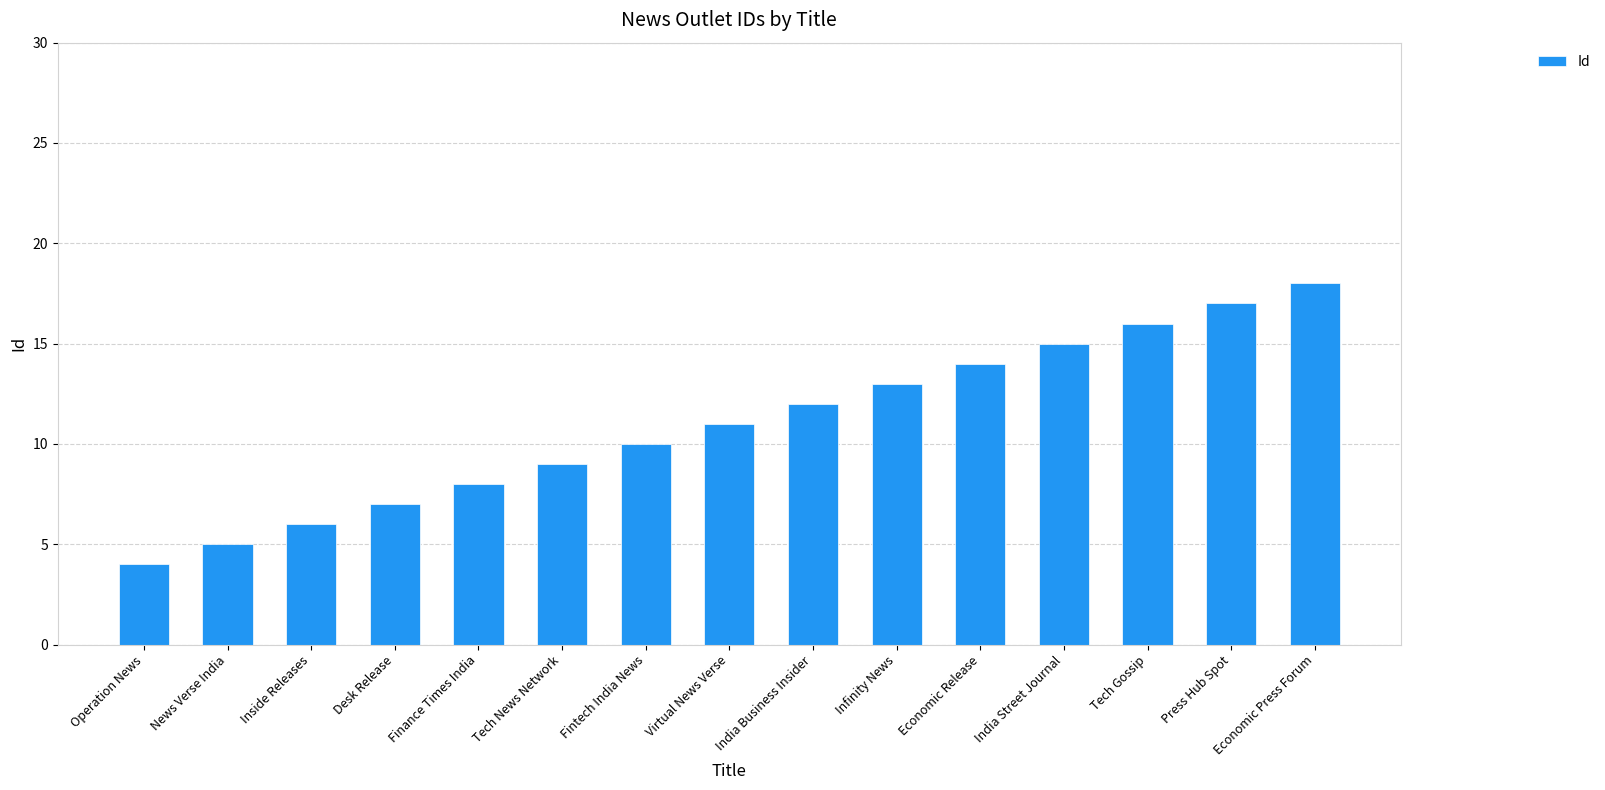

How many bars are there in total?

15